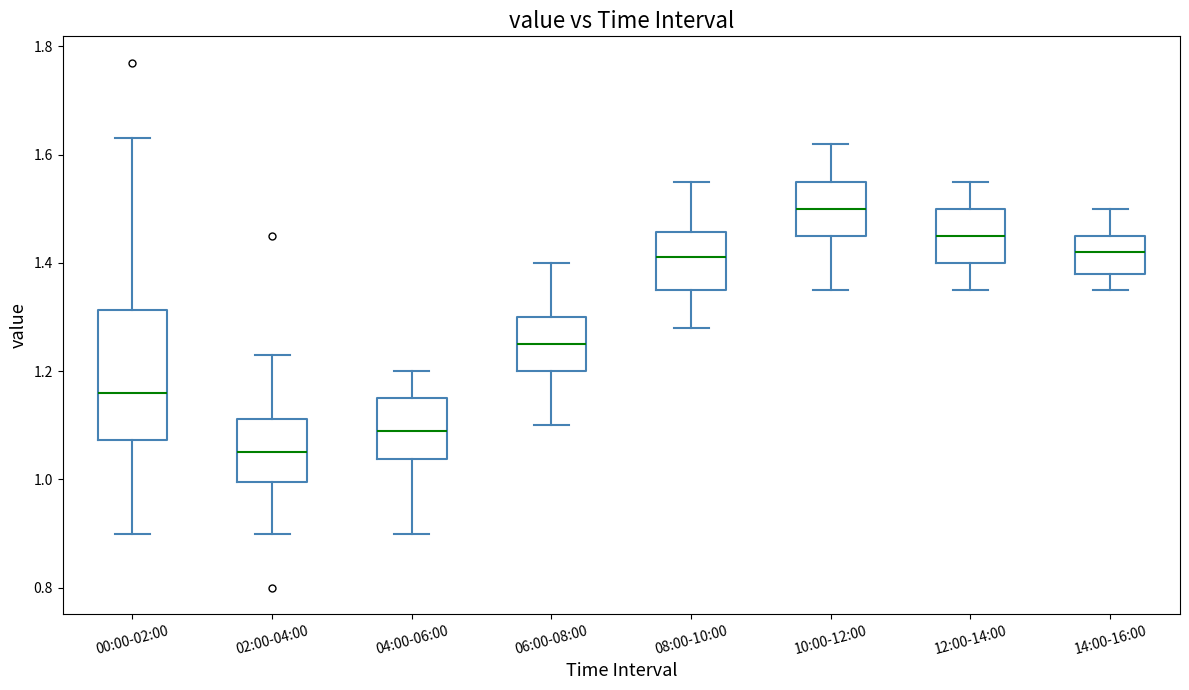

Reading left to right, read every box against the y-axis: the position of its median line, the range the box covers, and the ends of its whiskers. The values are not printed on the chart, so give them approximately, as read against the axis.

00:00-02:00: median 1.16, box 1.08 to 1.32, whiskers 0.90 to 1.64
02:00-04:00: median 1.06, box 1.00 to 1.12, whiskers 0.90 to 1.24
04:00-06:00: median 1.10, box 1.04 to 1.16, whiskers 0.90 to 1.20
06:00-08:00: median 1.26, box 1.20 to 1.30, whiskers 1.10 to 1.40
08:00-10:00: median 1.42, box 1.36 to 1.46, whiskers 1.28 to 1.56
10:00-12:00: median 1.50, box 1.46 to 1.56, whiskers 1.36 to 1.62
12:00-14:00: median 1.46, box 1.40 to 1.50, whiskers 1.36 to 1.56
14:00-16:00: median 1.42, box 1.38 to 1.46, whiskers 1.36 to 1.50